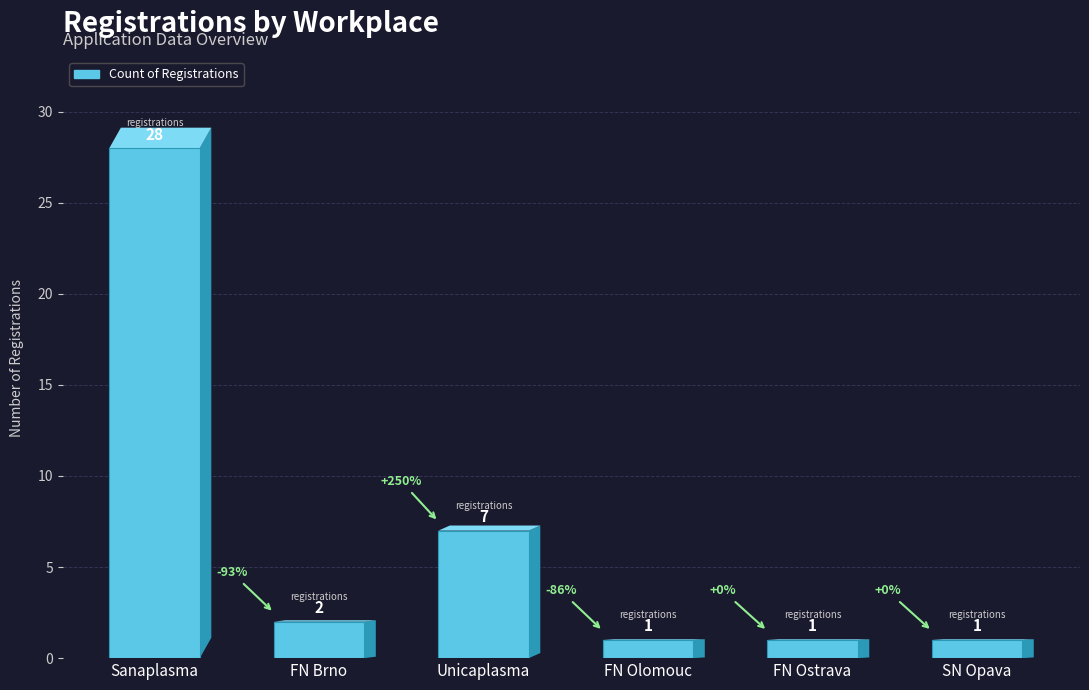

What is the difference between the second highest and second lowest values?

6